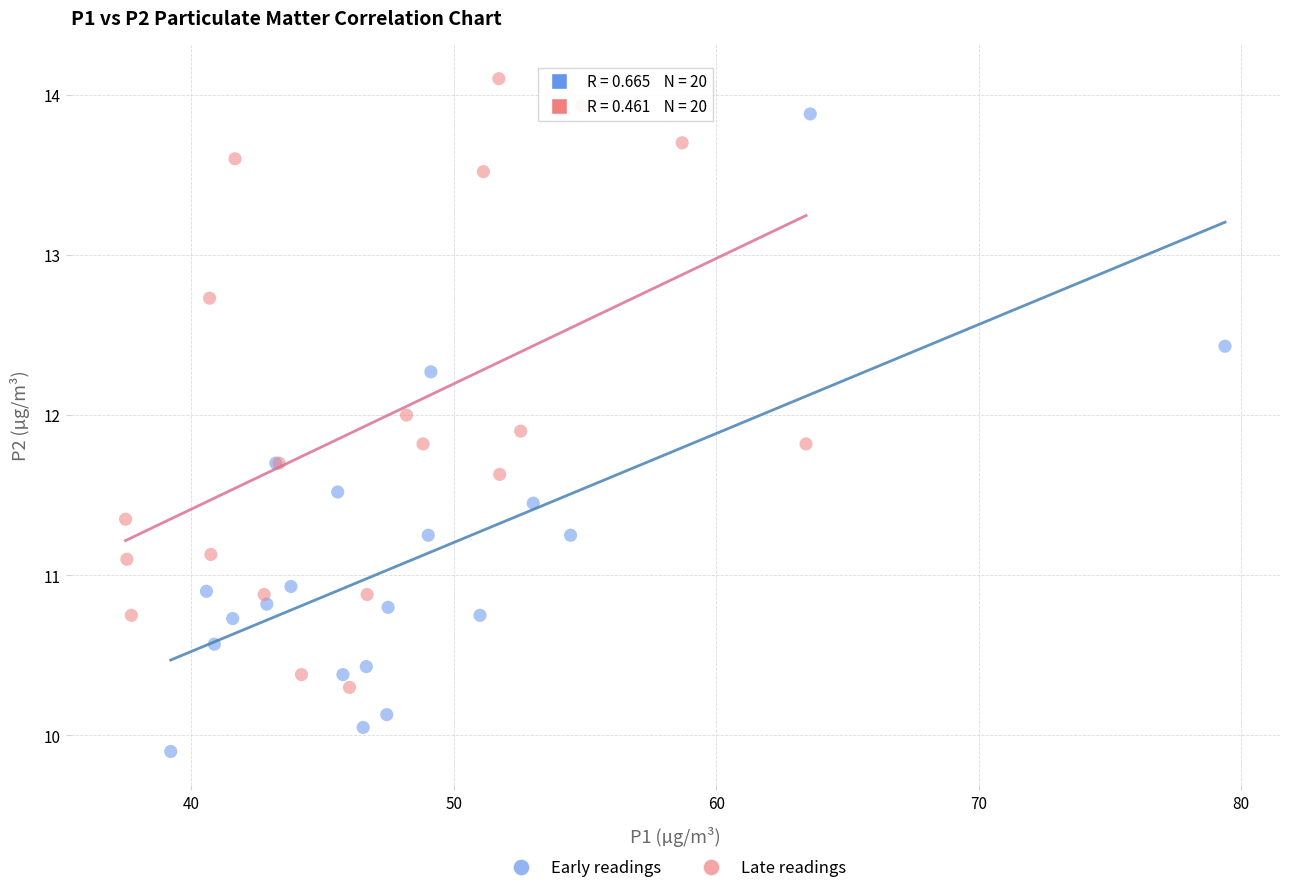

Which series has the largest Y range (max minus min)?

Early readings